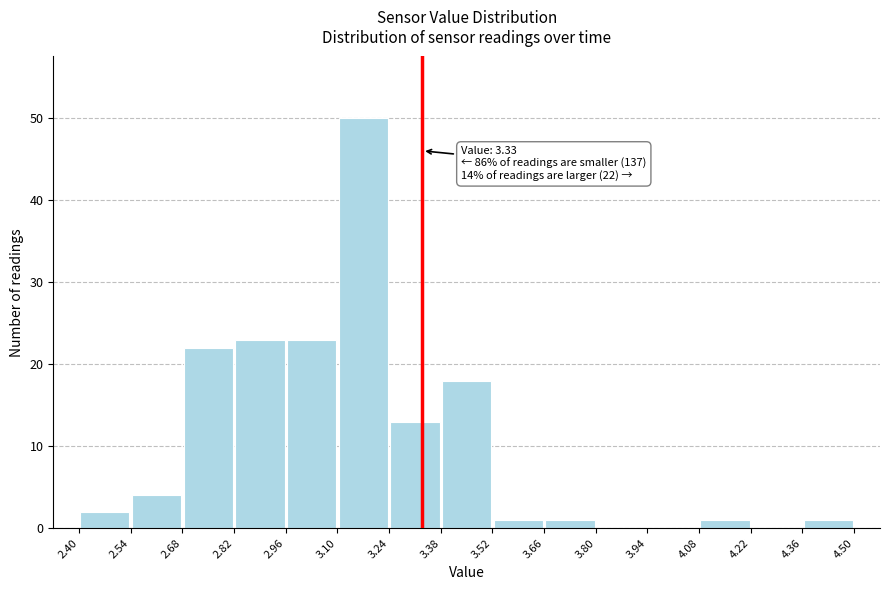

Over which range of the x-axis is the bar tallest?

3.10 to 3.24